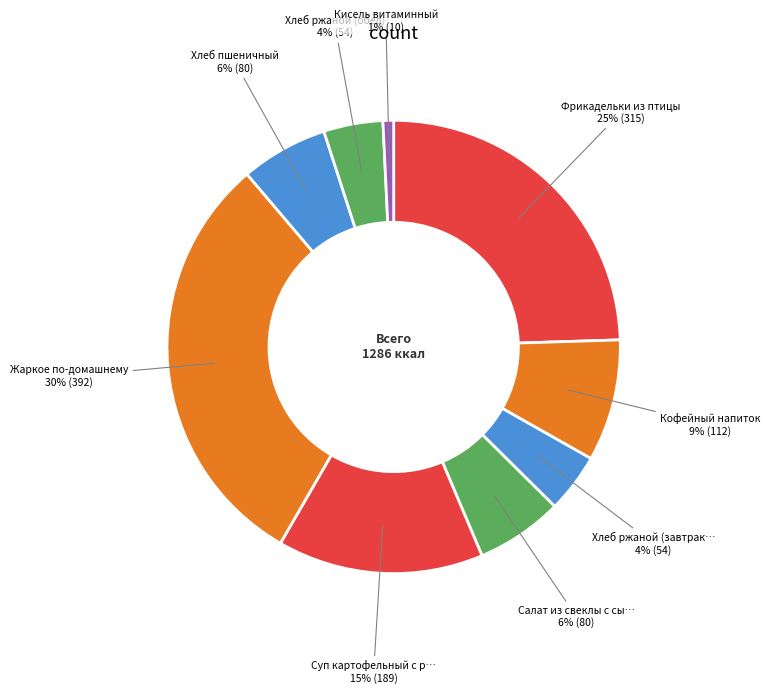

Rank the categories by value from lowest to highest.

Кисель витаминный, Хлеб ржаной (завтрак), Хлеб ржаной (обед), Салат из свеклы с сыром и чесноком, Хлеб пшеничный, Кофейный напиток, Суп картофельный с рыбой, Фрикадельки из птицы / Макароны отварные, Жаркое по-домашнему